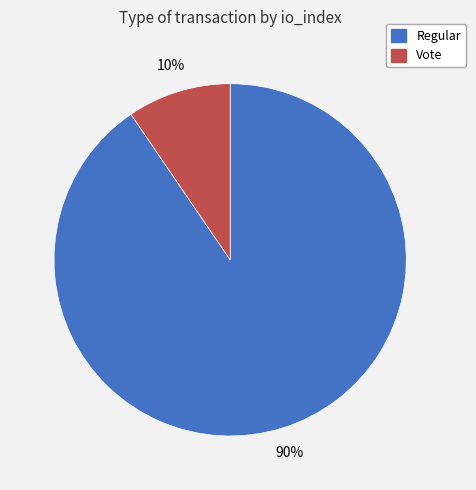

Between Vote and Regular, which is larger?

Regular